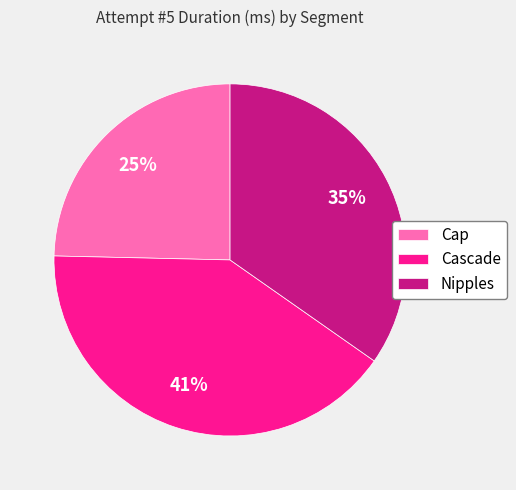

Rank the categories by value from lowest to highest.

Cap, Nipples, Cascade